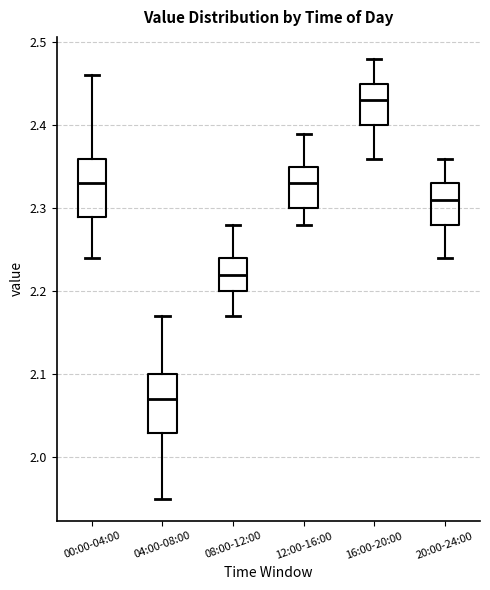

Reading left to right, transcribe this box plot: for each box, give where its median line is, the range the box spans, and where its two whiskers end, as read against the y-axis. The values are not printed on the chart, so give them approximately, as read against the axis.

00:00-04:00: median 2.33, box 2.29 to 2.36, whiskers 2.24 to 2.46
04:00-08:00: median 2.07, box 2.03 to 2.10, whiskers 1.95 to 2.17
08:00-12:00: median 2.22, box 2.20 to 2.24, whiskers 2.17 to 2.28
12:00-16:00: median 2.33, box 2.30 to 2.35, whiskers 2.28 to 2.39
16:00-20:00: median 2.43, box 2.40 to 2.45, whiskers 2.36 to 2.48
20:00-24:00: median 2.31, box 2.28 to 2.33, whiskers 2.24 to 2.36